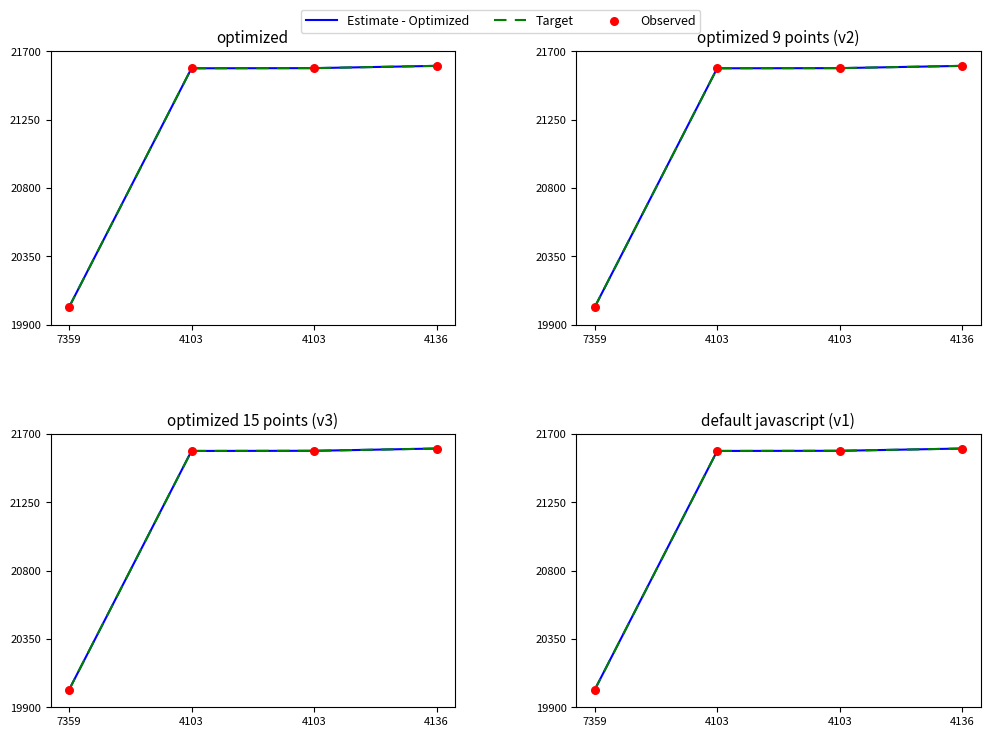

Which series has the widest spread of Y values?

Estimate - Optimized